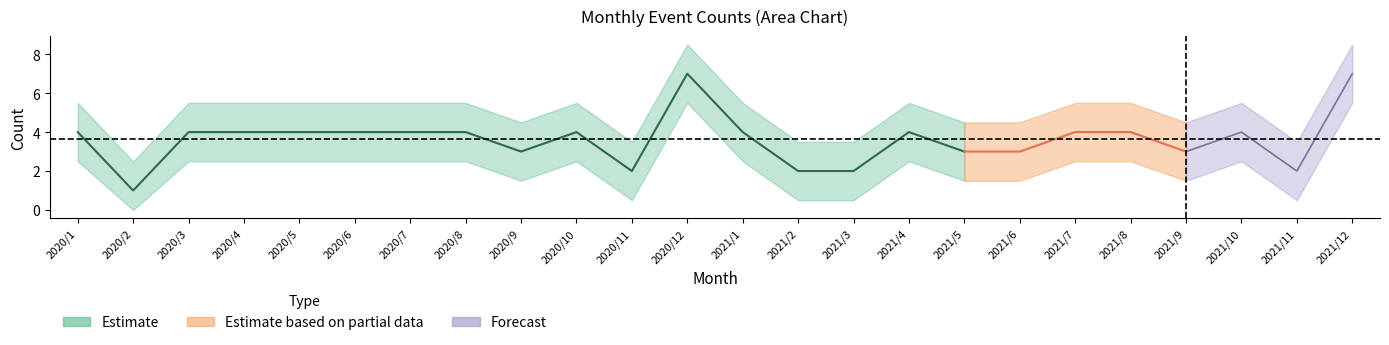

What is the sum of the values at 2021/8 and 2020/12?

11